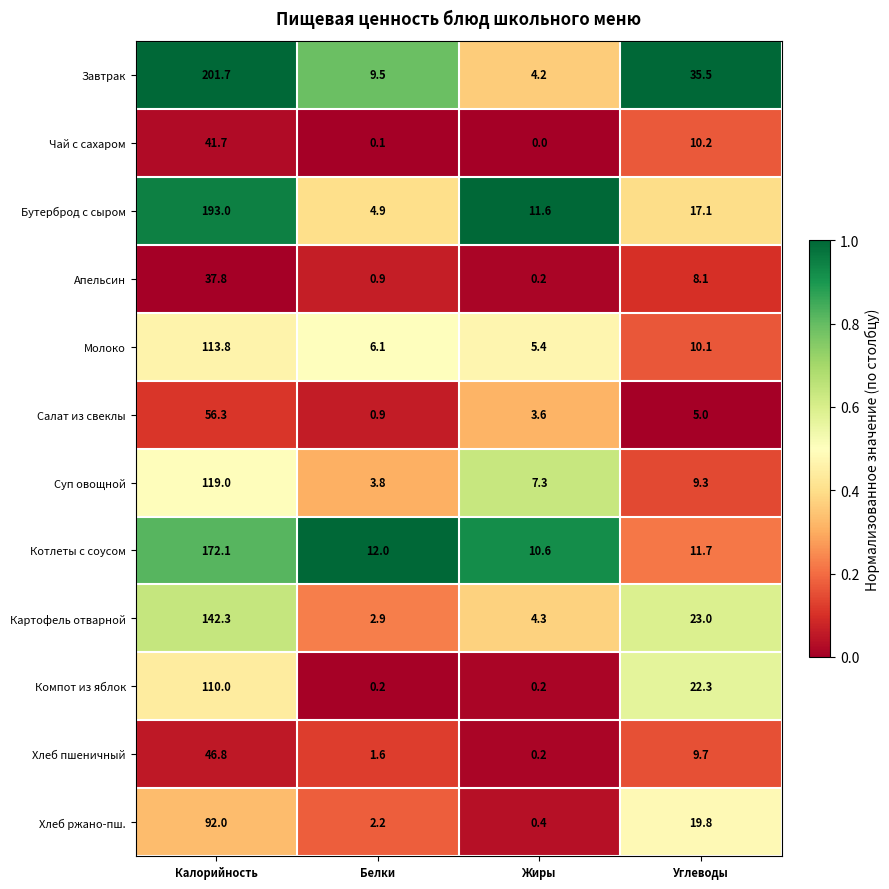

What is the highest value of the Завтрак series?

201.7